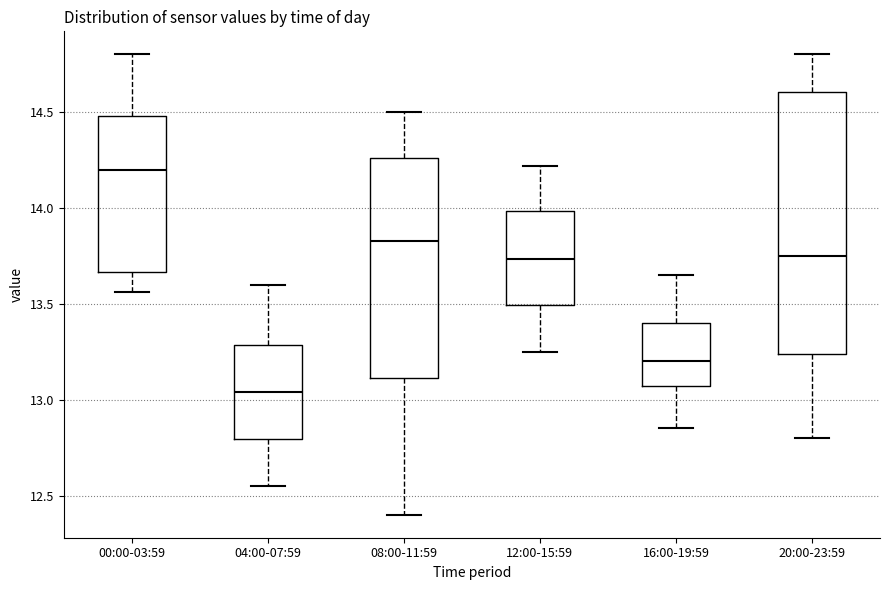

Which box's median line is the highest?

00:00-03:59